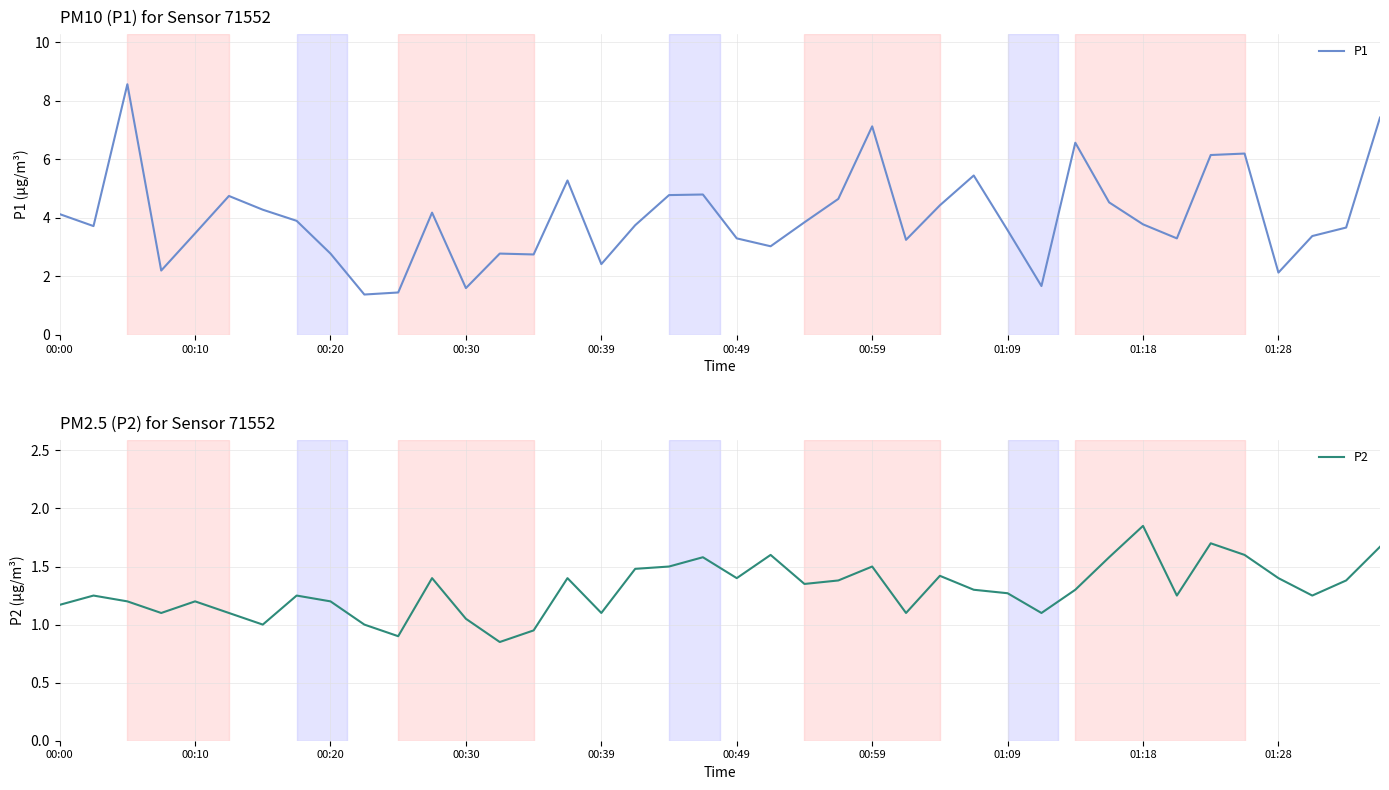

Which series has the largest range (max minus min)?

P1